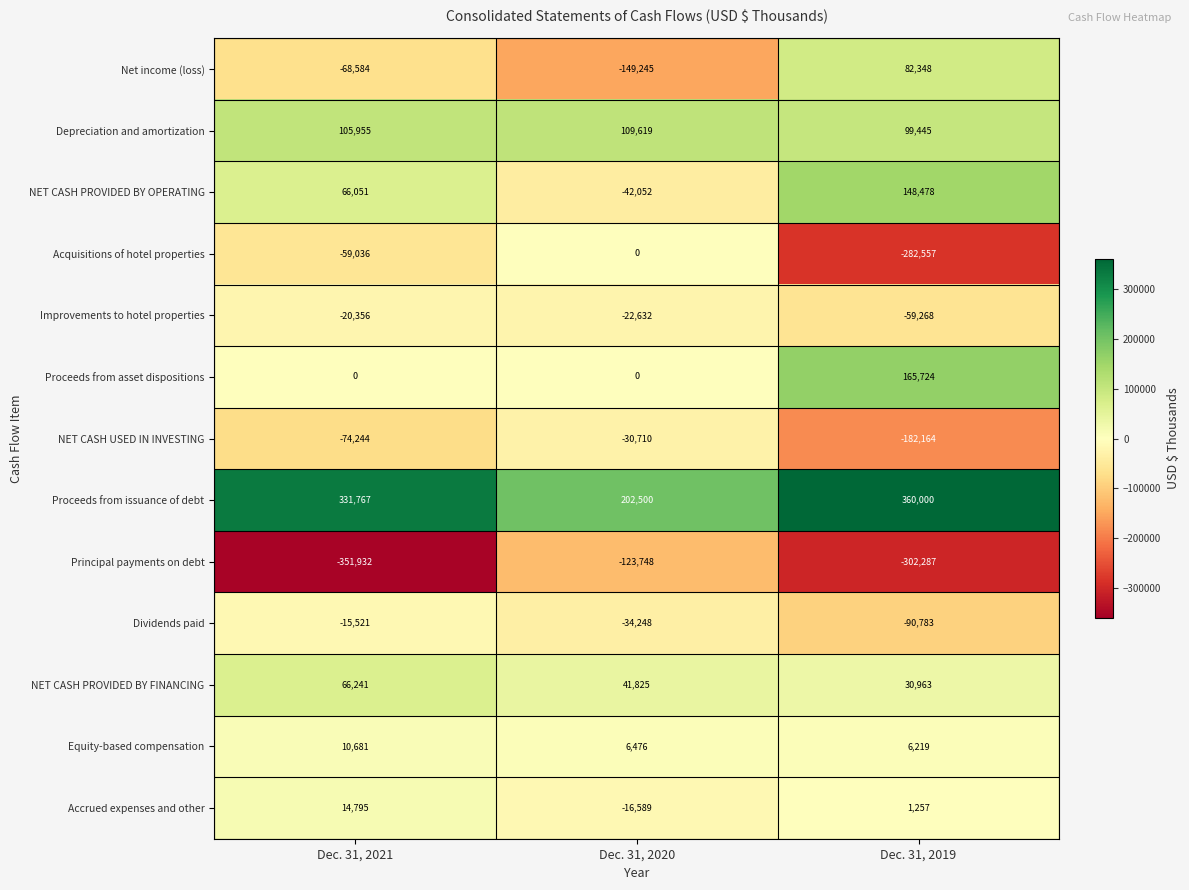

Which series changed the most between Dec. 31, 2020 and Dec. 31, 2019?

Acquisitions of hotel properties